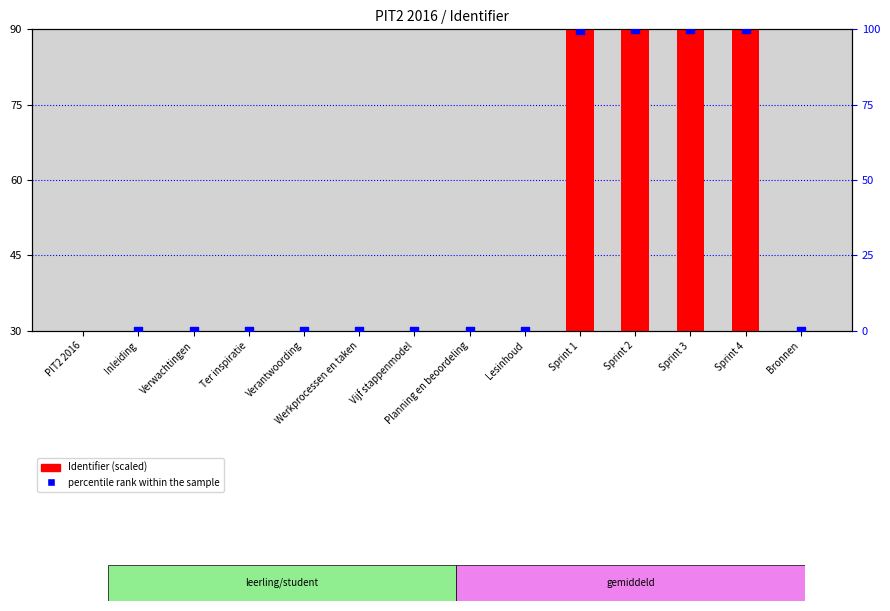

Is the value of Identifier (scaled) at Werkprocessen en taken greater than the value of percentile rank within the sample at Verwachtingen?

Yes